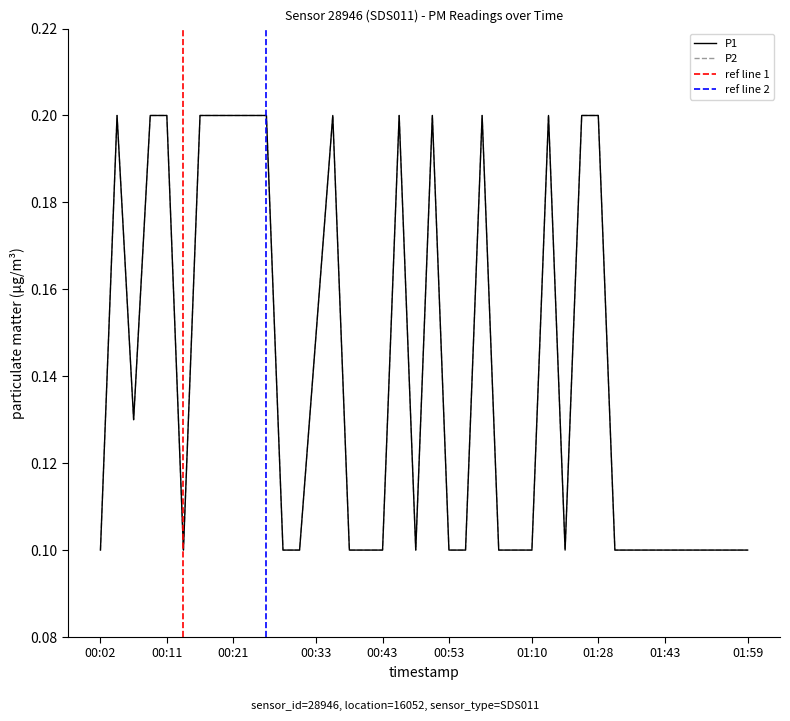

At 01:12, list the series in order from largest to smallest.

P1, P2